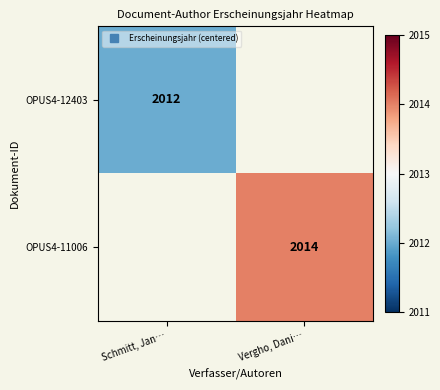

The value of OPUS4-12403 at Schmitt, Jan… is -1.0. True or false?

True